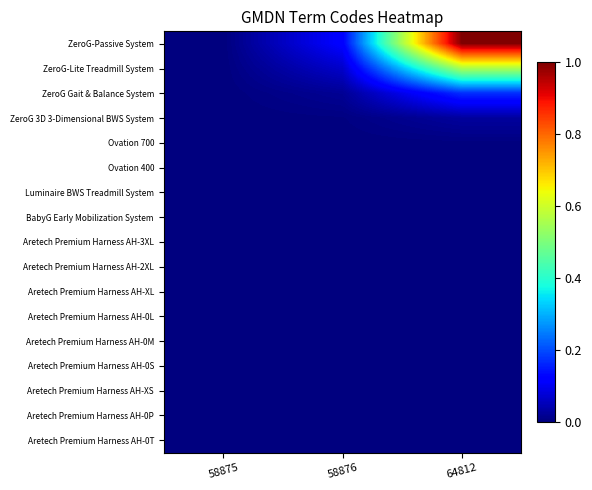

Reading left to right, list all the values displayed in this chart.

ZeroG-Passive System: 58875=0.0	58876=0.1	64812=1.0
ZeroG-Lite Treadmill System: 58875=0.0	58876=0.1	64812=0.6
ZeroG Gait & Balance System: 58875=0.0	58876=0.0	64812=0.2
ZeroG 3D 3-Dimensional BWS System: 58875=0.0	58876=0.0	64812=0.0
Ovation 700: 58875=0.0	58876=0.0	64812=0.0
Ovation 400: 58875=0.0	58876=0.0	64812=0.0
Luminaire BWS Treadmill System: 58875=0.0	58876=0.0	64812=0.0
BabyG Early Mobilization System: 58875=0.0	58876=0.0	64812=0.0
Aretech Premium Harness AH-3XL: 58875=0.0	58876=0.0	64812=0.0
Aretech Premium Harness AH-2XL: 58875=0.0	58876=0.0	64812=0.0
Aretech Premium Harness AH-XL: 58875=0.0	58876=0.0	64812=0.0
Aretech Premium Harness AH-0L: 58875=0.0	58876=0.0	64812=0.0
Aretech Premium Harness AH-0M: 58875=0.0	58876=0.0	64812=0.0
Aretech Premium Harness AH-0S: 58875=0.0	58876=0.0	64812=0.0
Aretech Premium Harness AH-XS: 58875=0.0	58876=0.0	64812=0.0
Aretech Premium Harness AH-0P: 58875=0.0	58876=0.0	64812=0.0
Aretech Premium Harness AH-0T: 58875=0.0	58876=0.0	64812=0.0